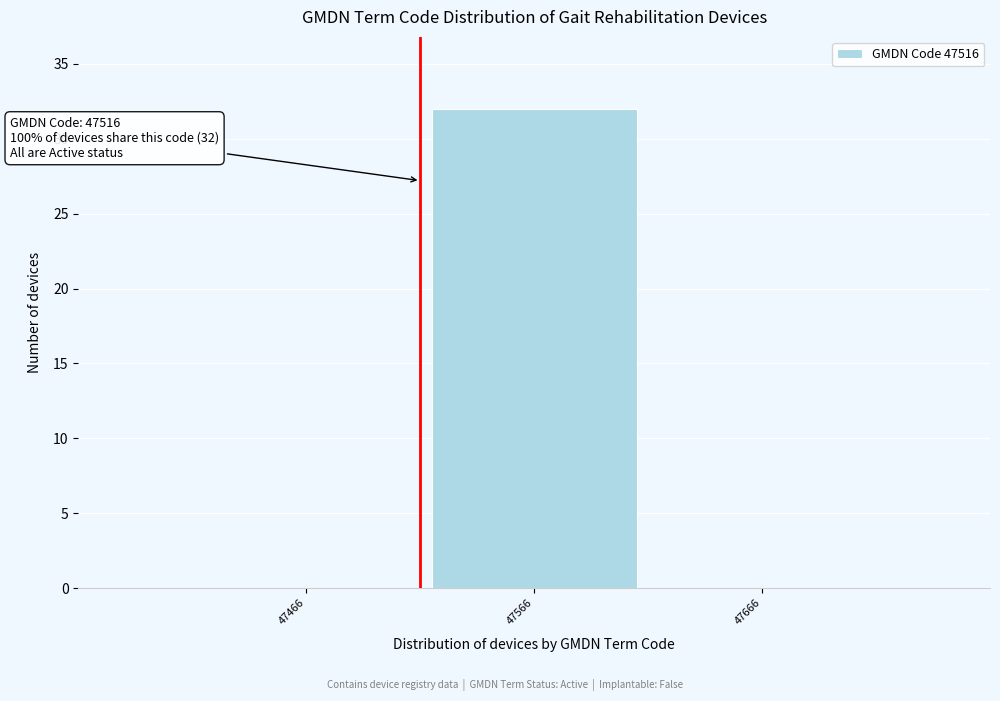

Reading left to right, transcribe all the data shown in this chart.

47466=0	47566=32	47666=0